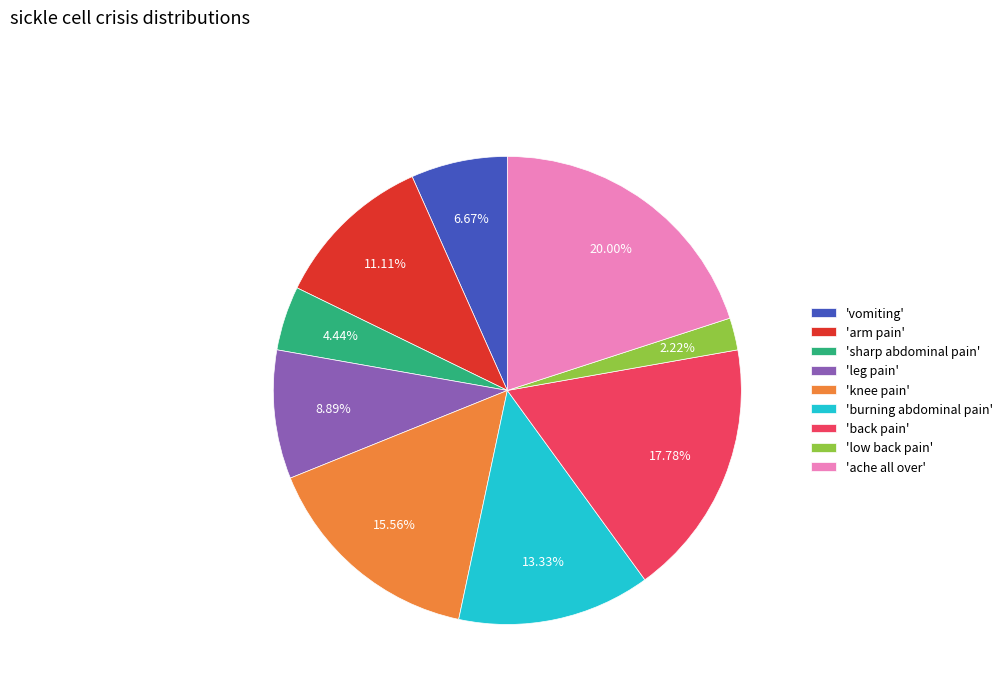

Count the number of slices in the pie.

9